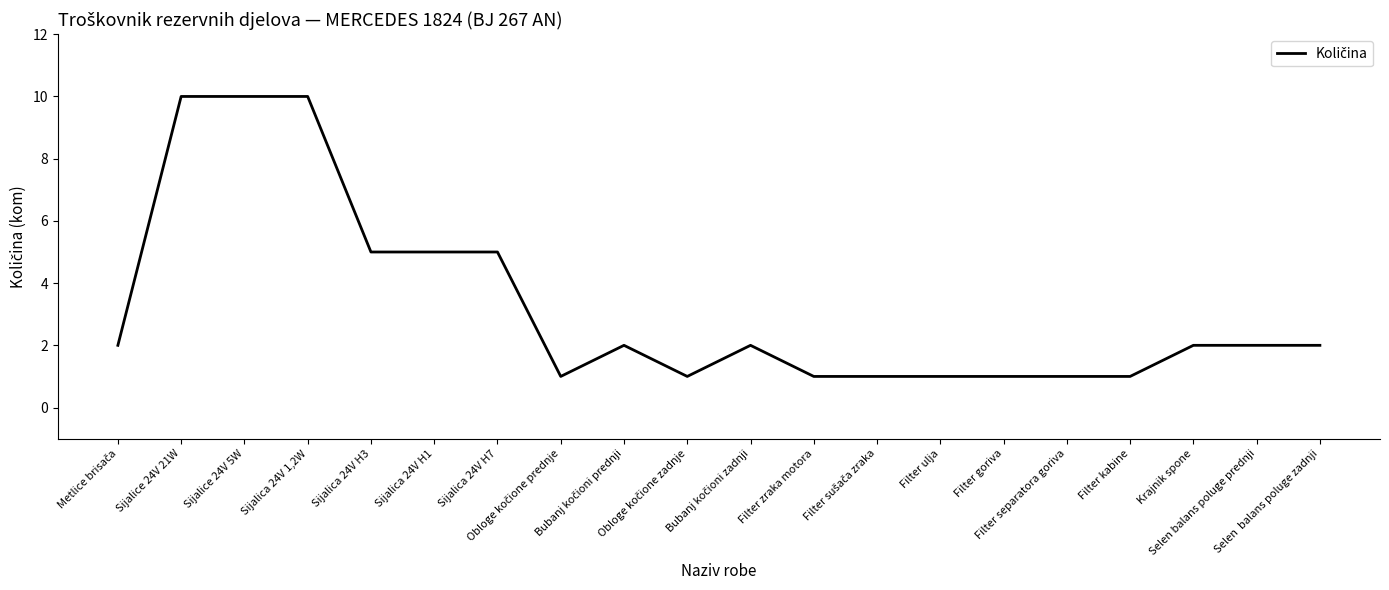

The chart shows a value of 0 at Filter goriva. True or false?

False